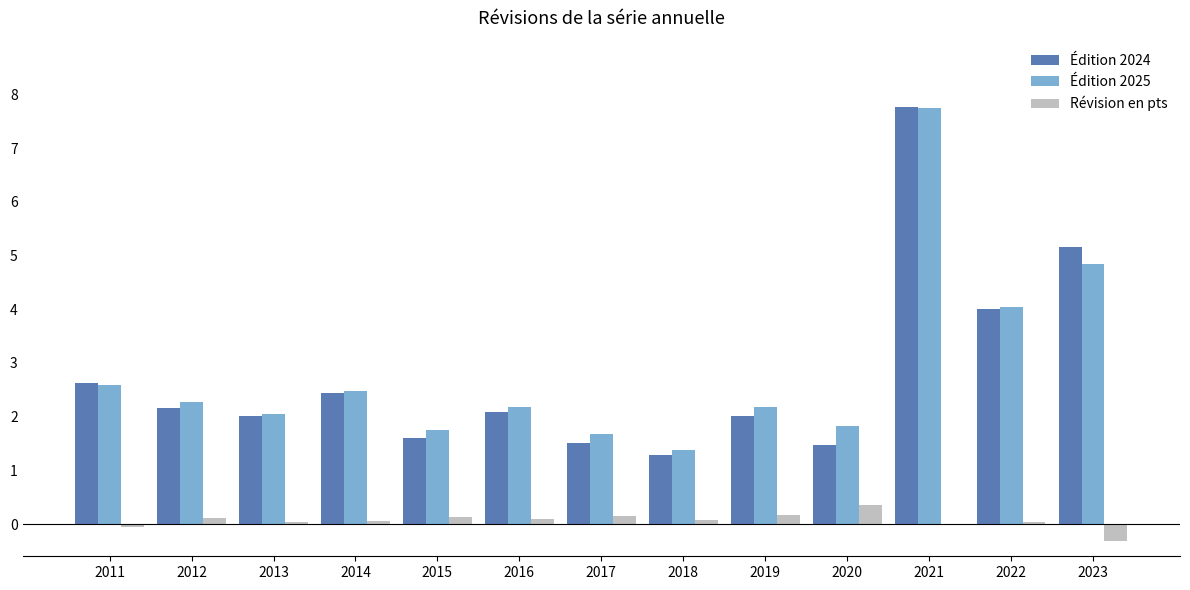

What is the difference between the Édition 2025 values at 2023 and 2021?

2.9